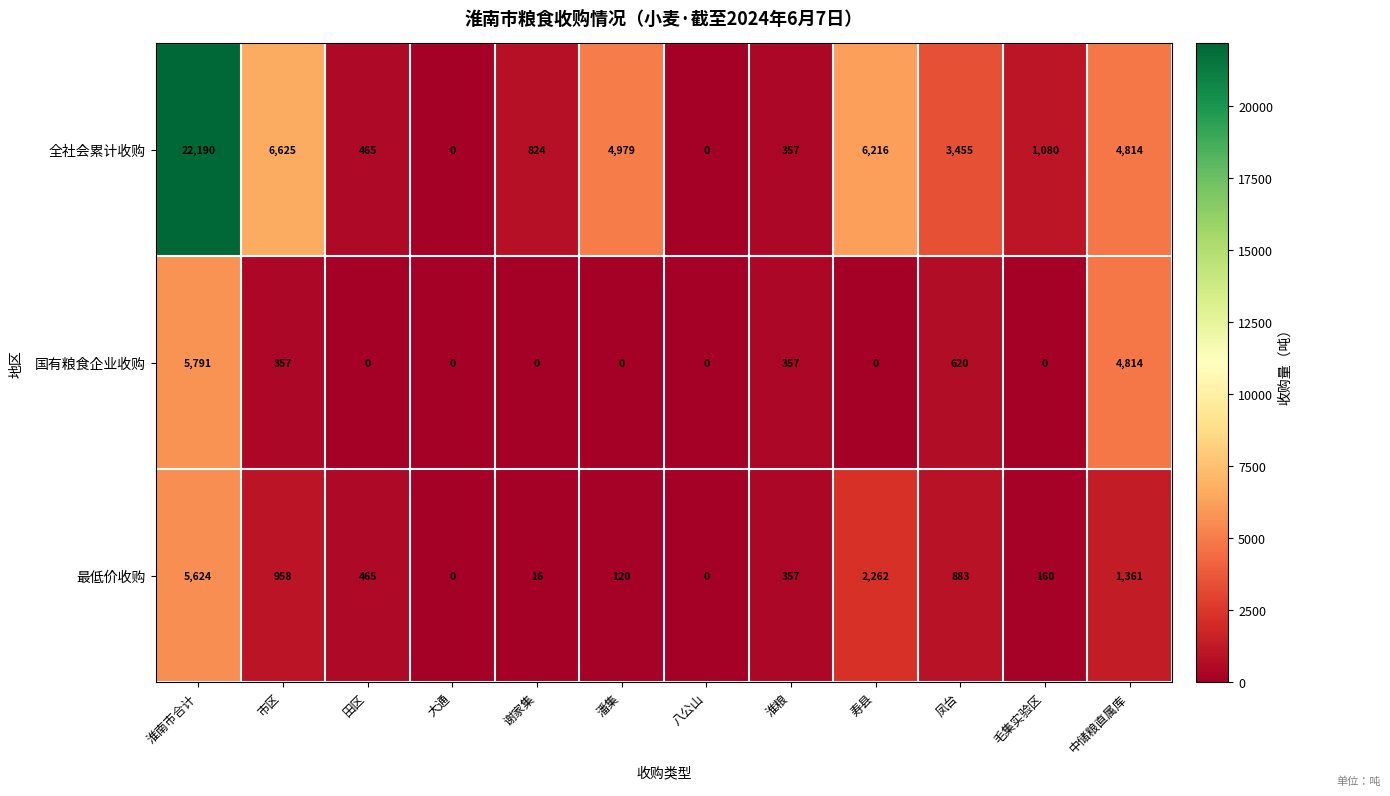

True or false: 最低价收购 has a value of 883 at 凤台.

True